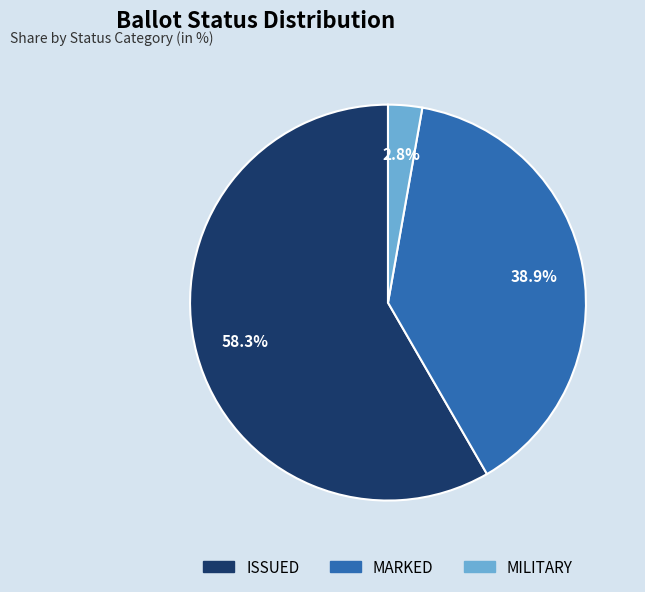

Count the number of slices in the pie.

3